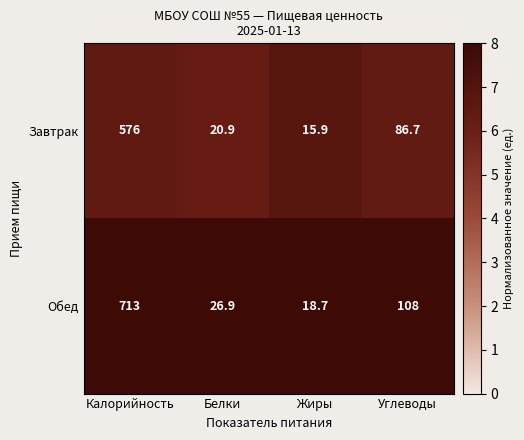

Reading left to right, extract all data points from this chart.

Завтрак: Калорийность=576.0	Белки=20.9	Жиры=15.9	Углеводы=86.7
Обед: Калорийность=713.0	Белки=26.9	Жиры=18.7	Углеводы=108.0